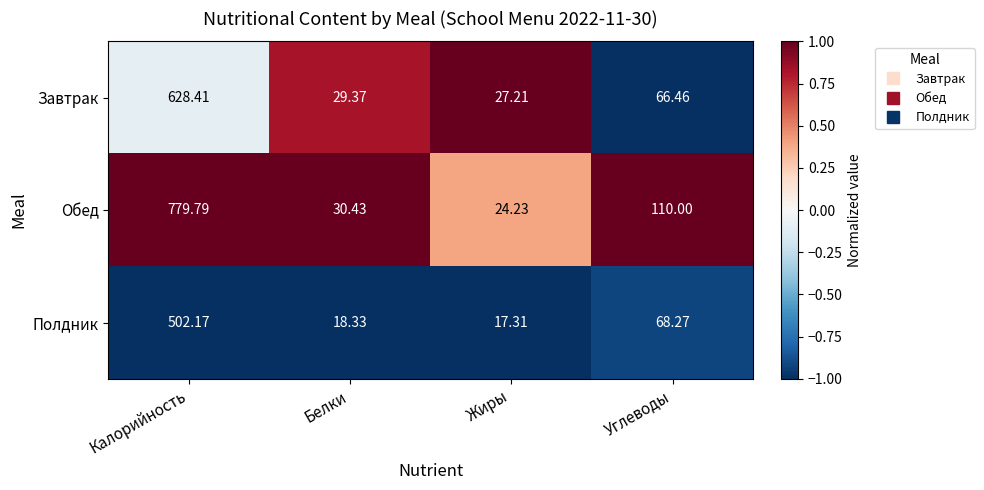

Rank the categories by Завтрак value from highest to lowest.

Калорийность, Углеводы, Белки, Жиры